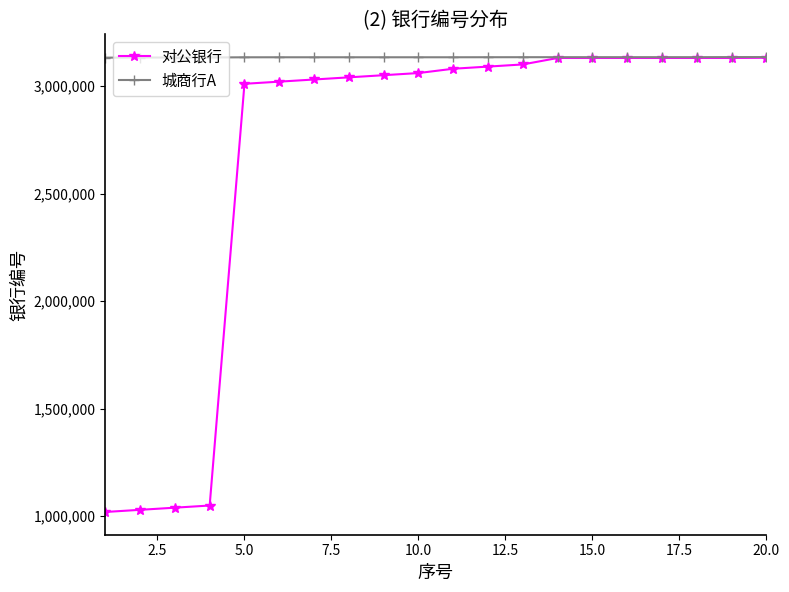

Which series has the widest spread of values?

对公银行